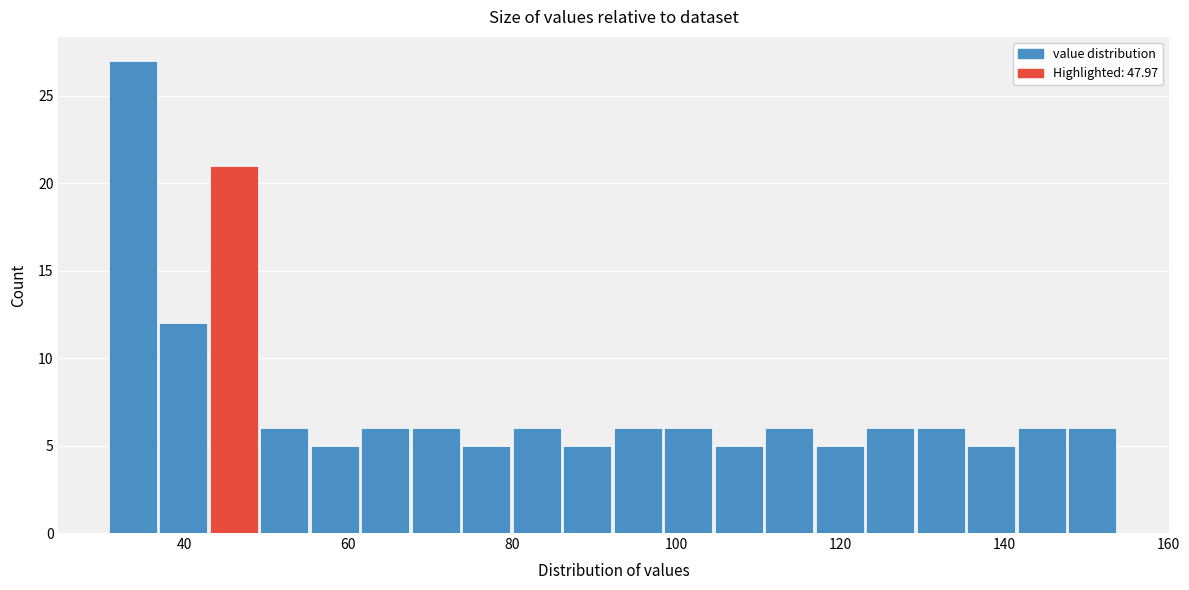

Read against the x-axis, roughly where is the centre of the tallest bar?

34